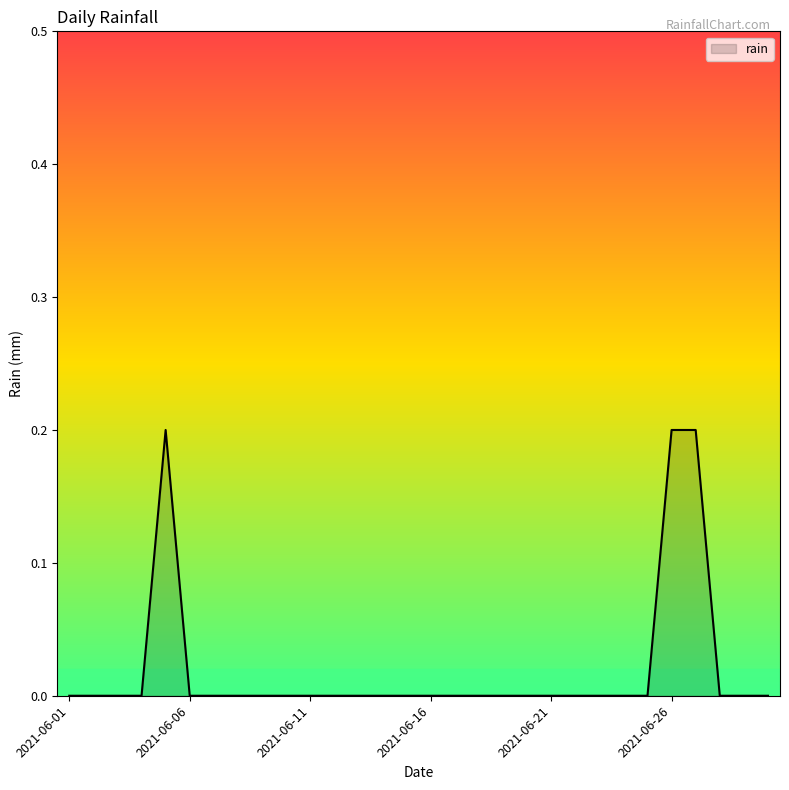

How many lines are shown in the chart?

1